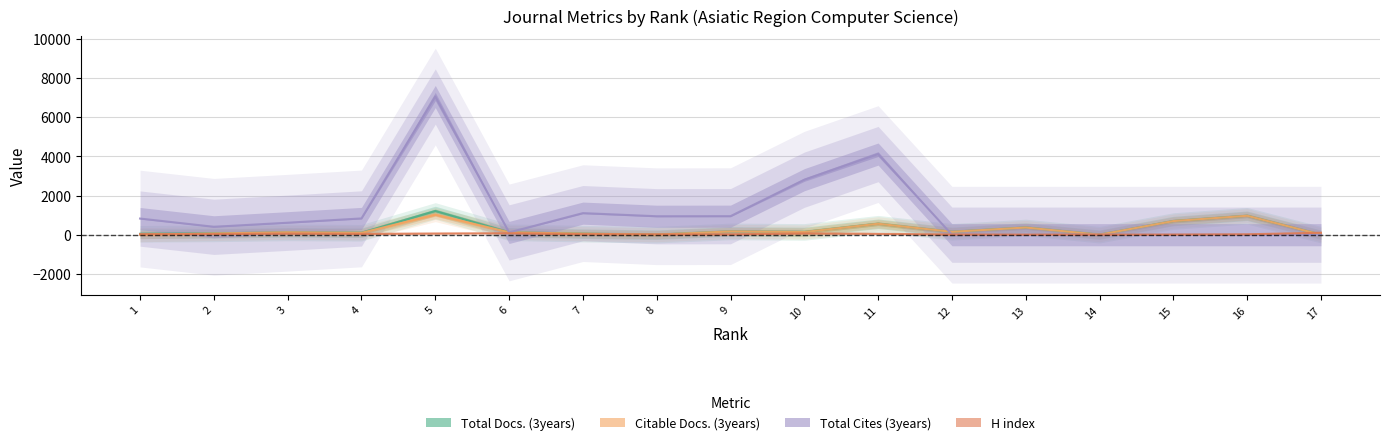

Reading left to right, list all the values displayed in this chart.

Total Docs. (3years): 47	67	118	99	1211	124	53	0	168	142	560	147	369	0	696	967	0
Citable Docs. (3years): 0	61	124	93	1024	123	51	0	168	137	560	147	367	0	696	967	0
Total Cites (3years): 824	403	611	830	7055	115	1101	942	946	2808	4117	0	0	0	0	0	0
H index: 28	31	55	41	60	74	27	18	16	64	45	8	5	2	6	20	100